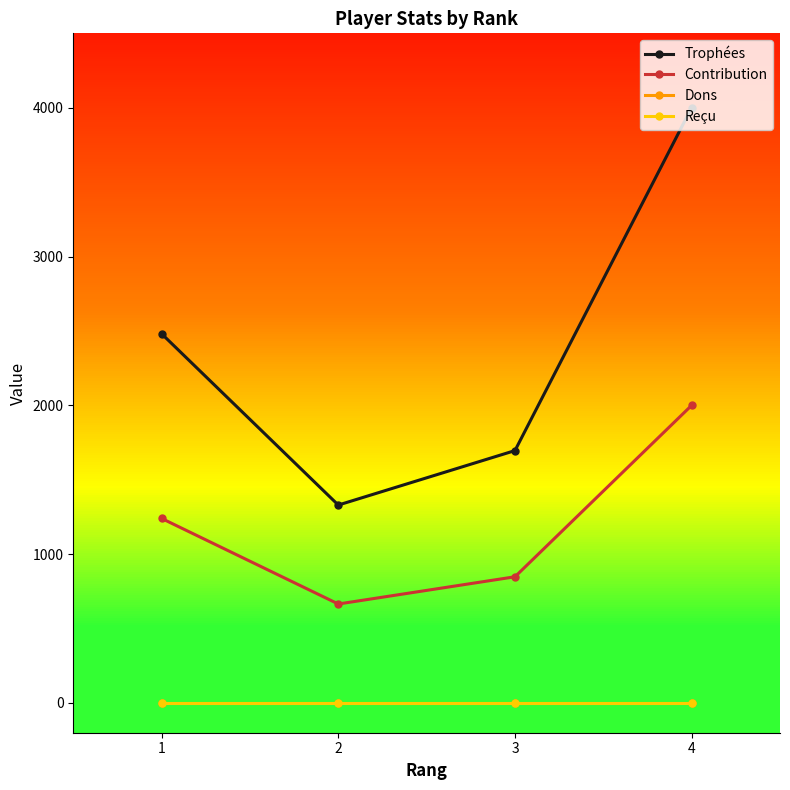

Count the number of data series in this chart.

4